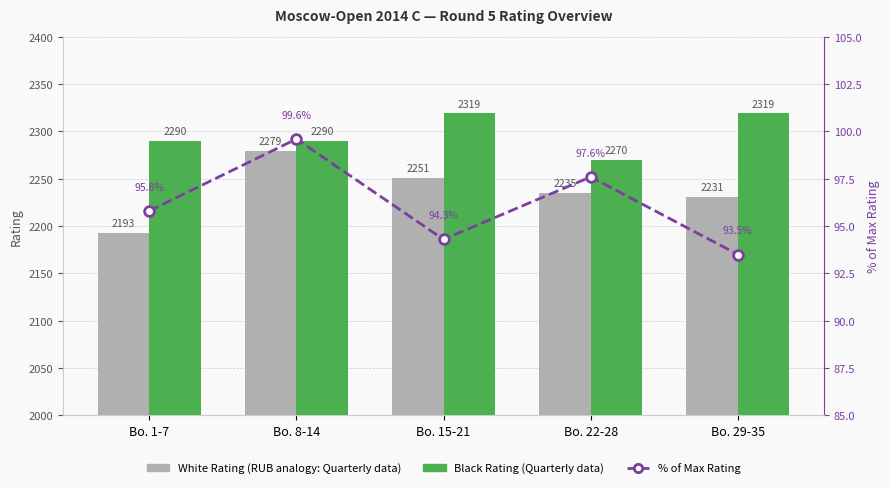

How many data points in White Rating are above 2235?

2